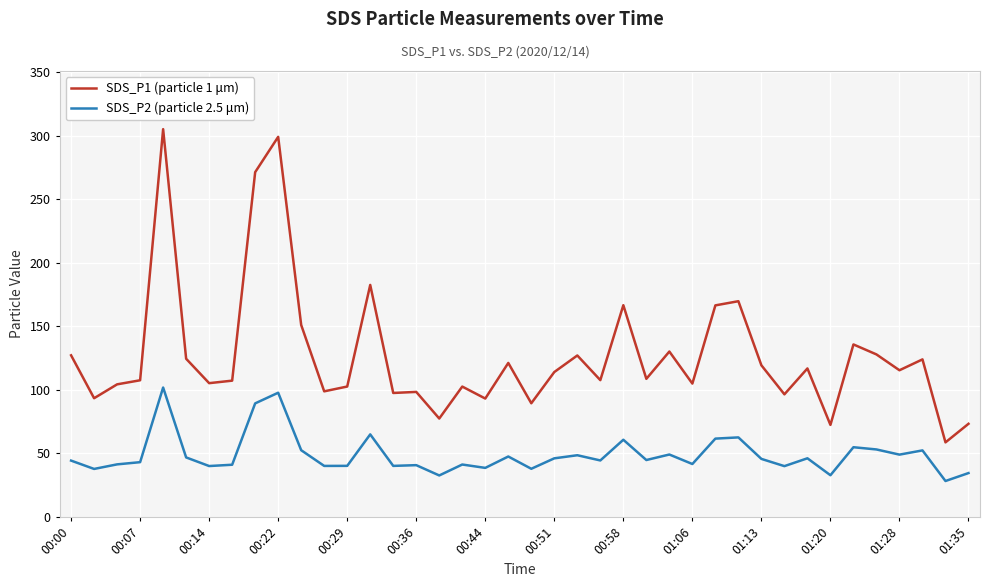

Which series has the largest range (max minus min)?

SDS_P1 (particle 1 μm)